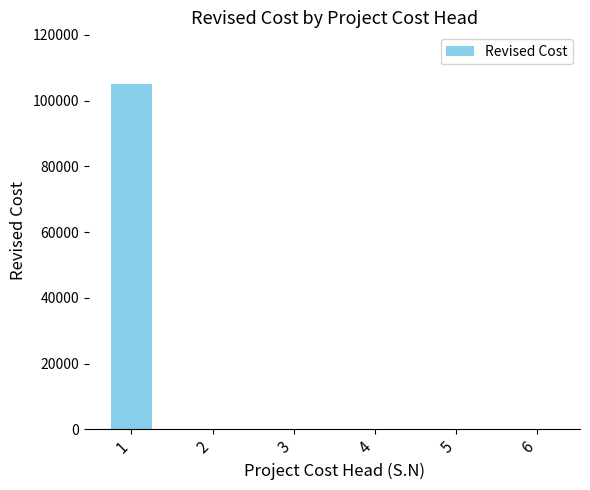

What is the change in value from 1 to 6?

-105000